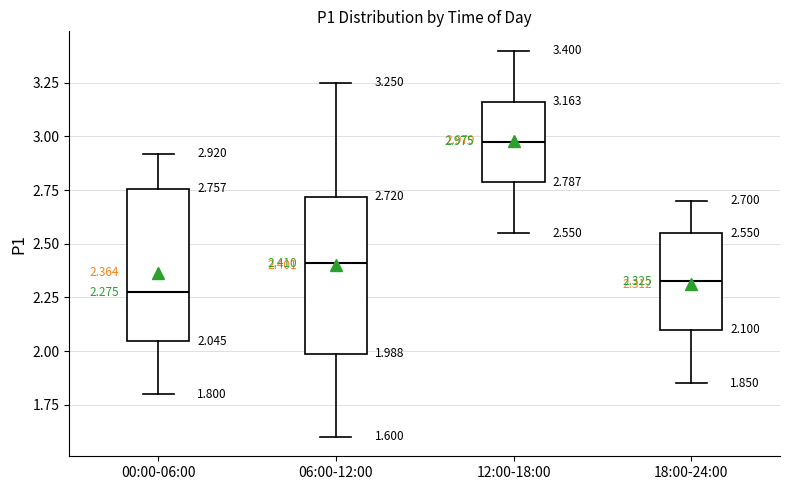

Which box has the highest median line?

12:00-18:00